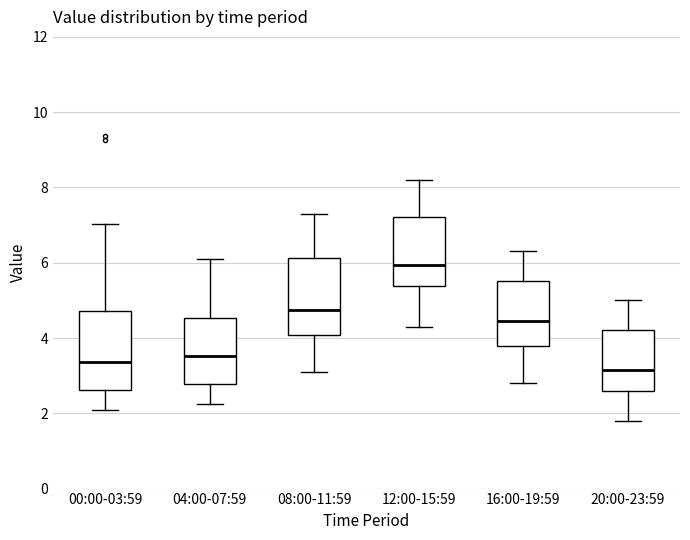

Reading left to right, read every box against the y-axis: the position of its median line, the range the box covers, and the ends of its whiskers. The values are not printed on the chart, so give them approximately, as read against the axis.

00:00-03:59: median 3.4, box 2.6 to 4.8, whiskers 2.2 to 7.0
04:00-07:59: median 3.6, box 2.8 to 4.6, whiskers 2.2 to 6.2
08:00-11:59: median 4.8, box 4.0 to 6.2, whiskers 3.2 to 7.4
12:00-15:59: median 6.0, box 5.4 to 7.2, whiskers 4.4 to 8.2
16:00-19:59: median 4.4, box 3.8 to 5.6, whiskers 2.8 to 6.4
20:00-23:59: median 3.2, box 2.6 to 4.2, whiskers 1.8 to 5.0